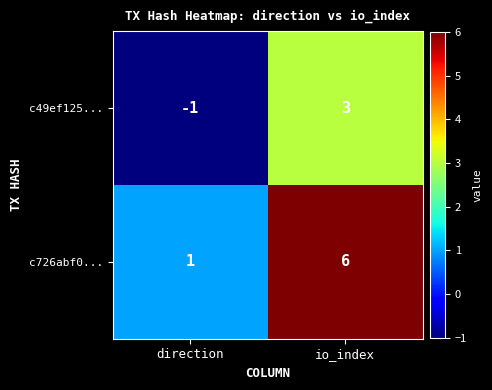

Reading left to right, extract all data points from this chart.

c49ef125...: direction=-1	io_index=3
c726abf0...: direction=1	io_index=6